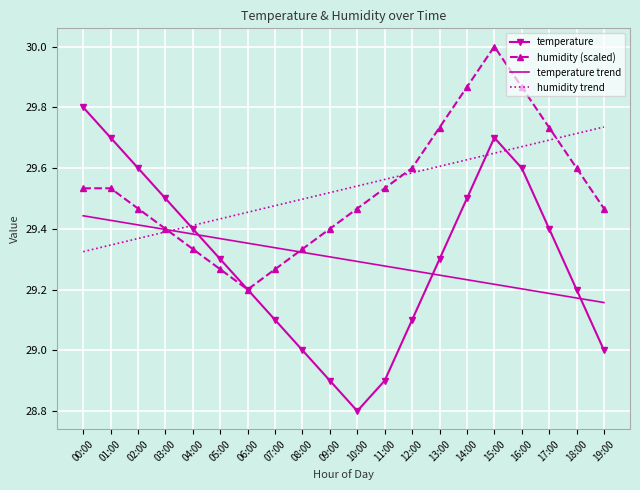

What is the total value across all series at 04:00?

117.5